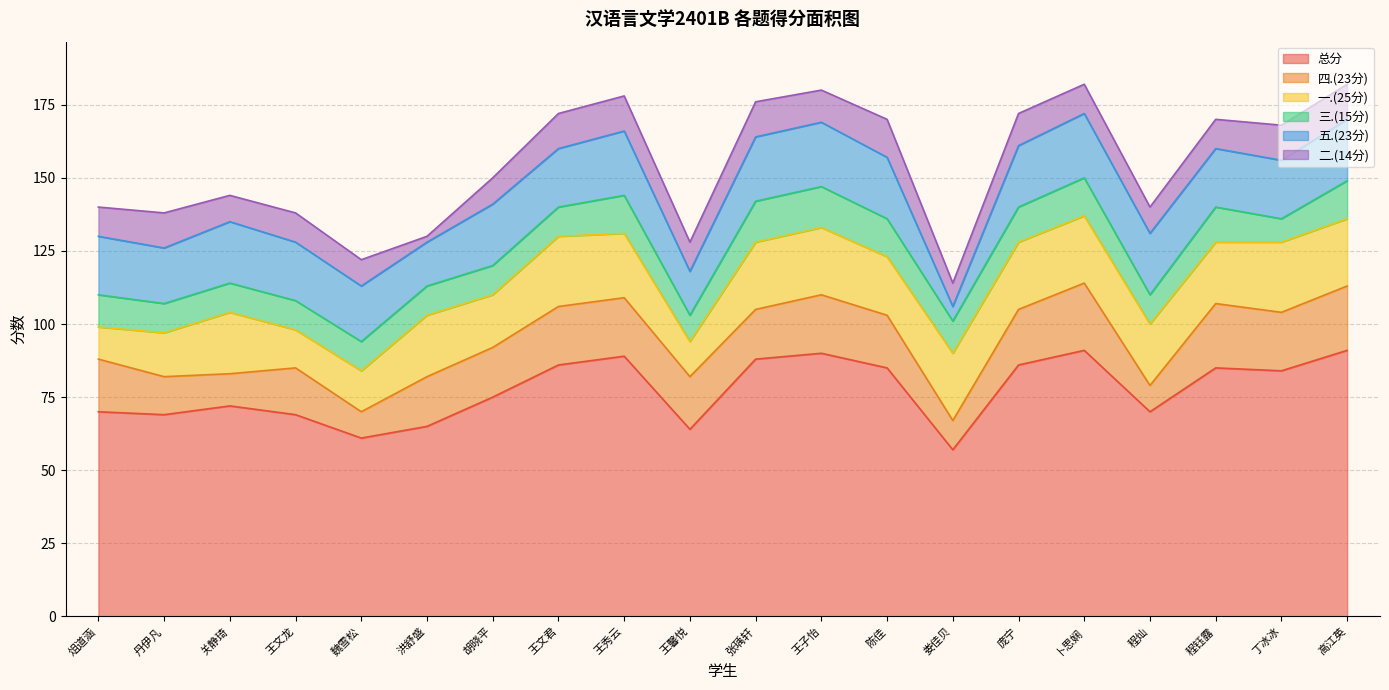

How many series are shown in this chart?

6